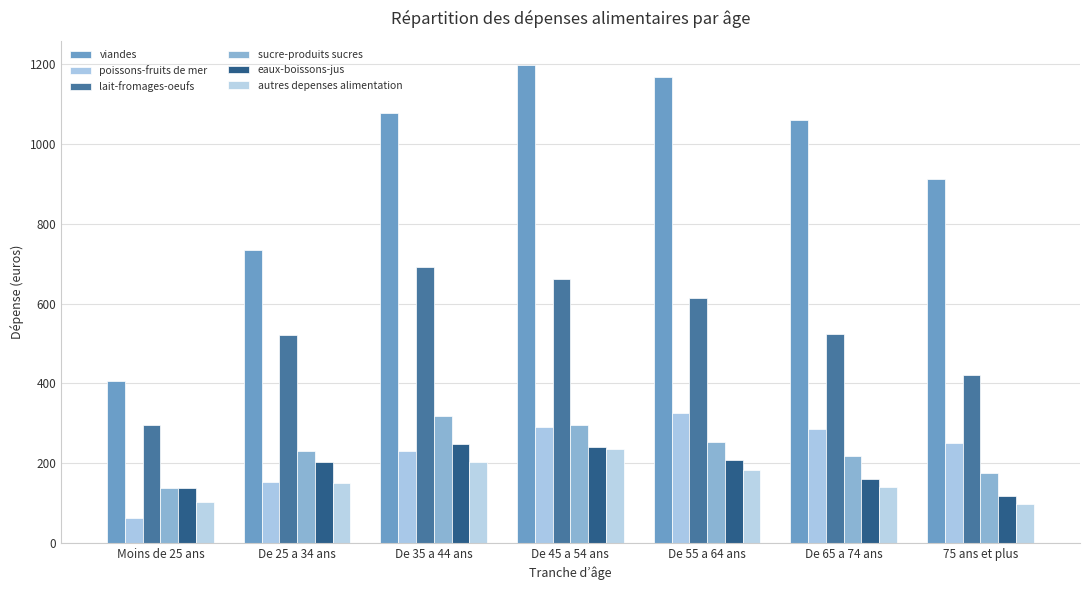

Reading left to right, extract all data points from this chart.

viandes: Moins de 25 ans=405	De 25 a 34 ans=734	De 35 a 44 ans=1079	De 45 a 54 ans=1199	De 55 a 64 ans=1167	De 65 a 74 ans=1061	75 ans et plus=912
poissons-fruits de mer: Moins de 25 ans=64	De 25 a 34 ans=153	De 35 a 44 ans=231	De 45 a 54 ans=291	De 55 a 64 ans=325	De 65 a 74 ans=286	75 ans et plus=251
lait-fromages-oeufs: Moins de 25 ans=297	De 25 a 34 ans=522	De 35 a 44 ans=691	De 45 a 54 ans=662	De 55 a 64 ans=613	De 65 a 74 ans=525	75 ans et plus=422
sucre-produits sucres: Moins de 25 ans=139	De 25 a 34 ans=230	De 35 a 44 ans=319	De 45 a 54 ans=297	De 55 a 64 ans=253	De 65 a 74 ans=219	75 ans et plus=175
eaux-boissons-jus: Moins de 25 ans=137	De 25 a 34 ans=204	De 35 a 44 ans=248	De 45 a 54 ans=241	De 55 a 64 ans=209	De 65 a 74 ans=161	75 ans et plus=118
autres depenses alimentation: Moins de 25 ans=103	De 25 a 34 ans=151	De 35 a 44 ans=202	De 45 a 54 ans=235	De 55 a 64 ans=184	De 65 a 74 ans=141	75 ans et plus=99